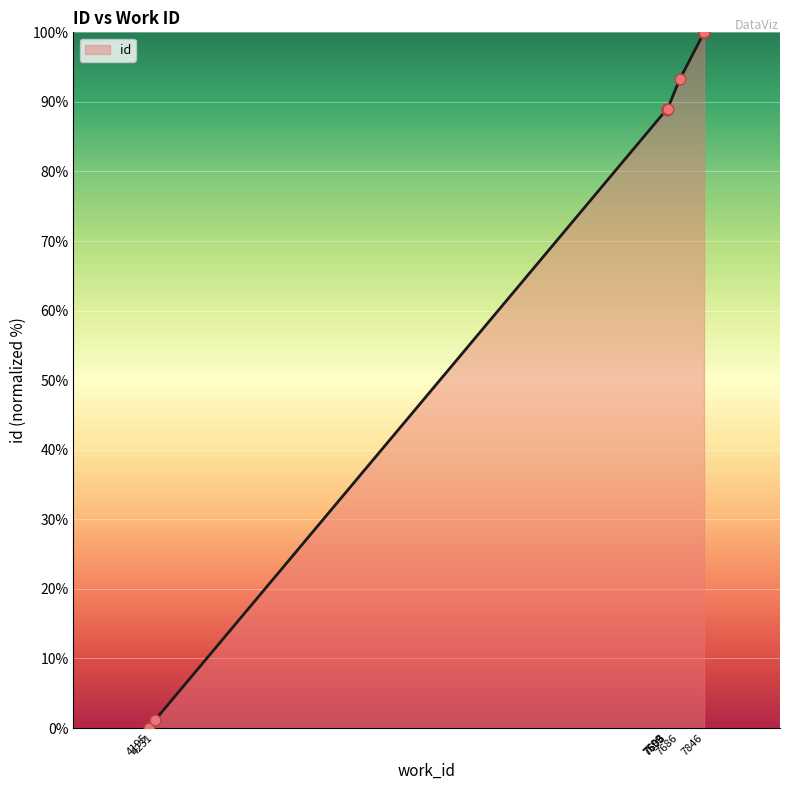

What is the change in value from 7599 to 7846?

+11.1